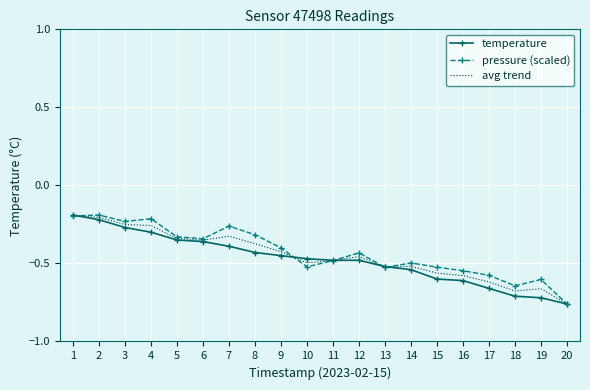

Is the value of avg trend at 9 greater than the value of pressure (scaled) at 16?

Yes